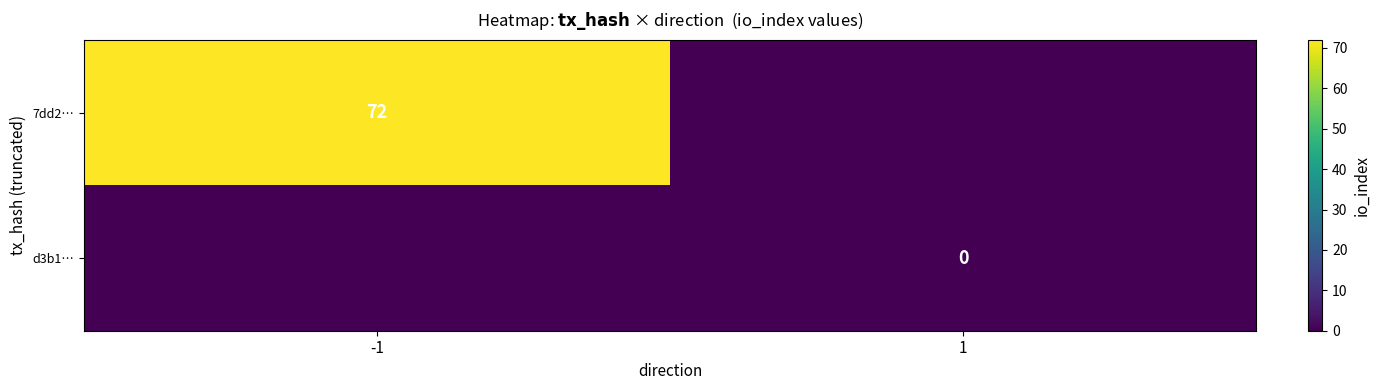

The value of 7dd2… at -1 is 18. True or false?

False